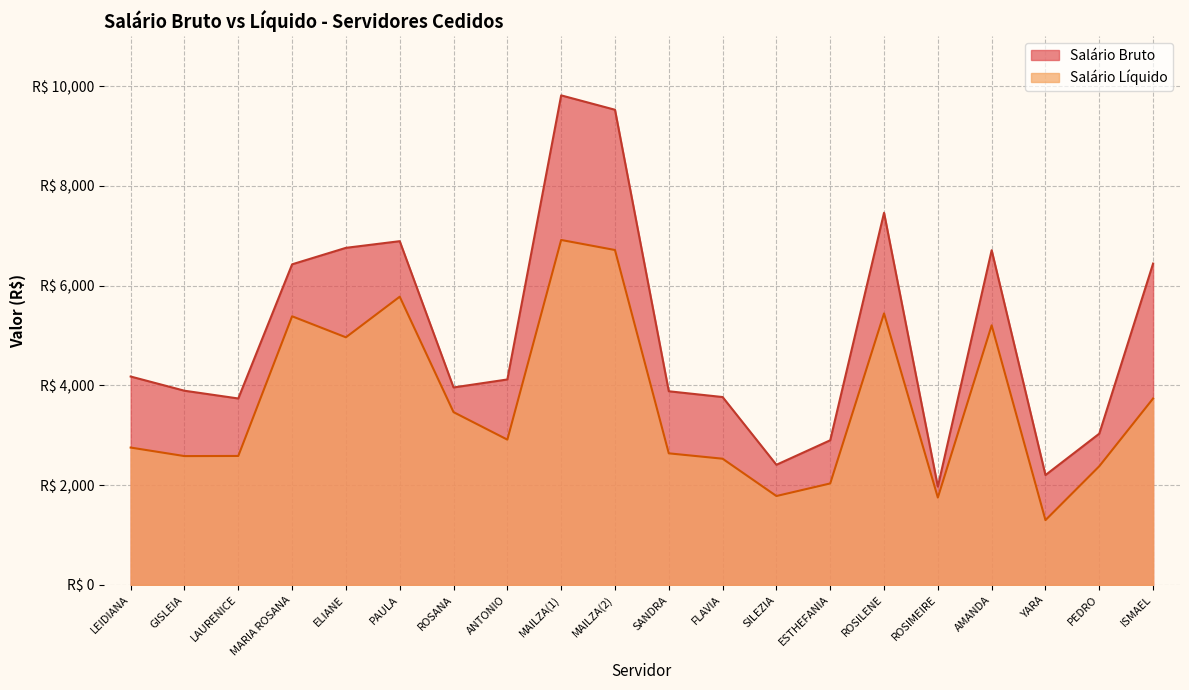

What is the label of the 13th point from the right?

ANTONIO